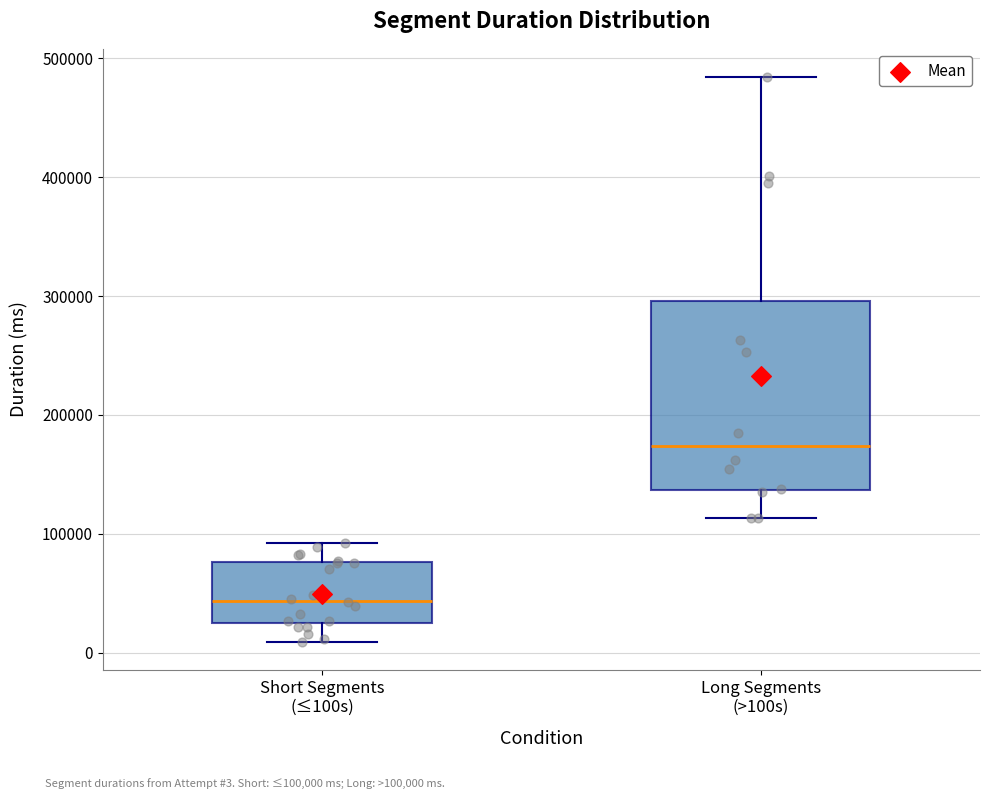

Which box has the highest median line?

Long Segments (>100s)